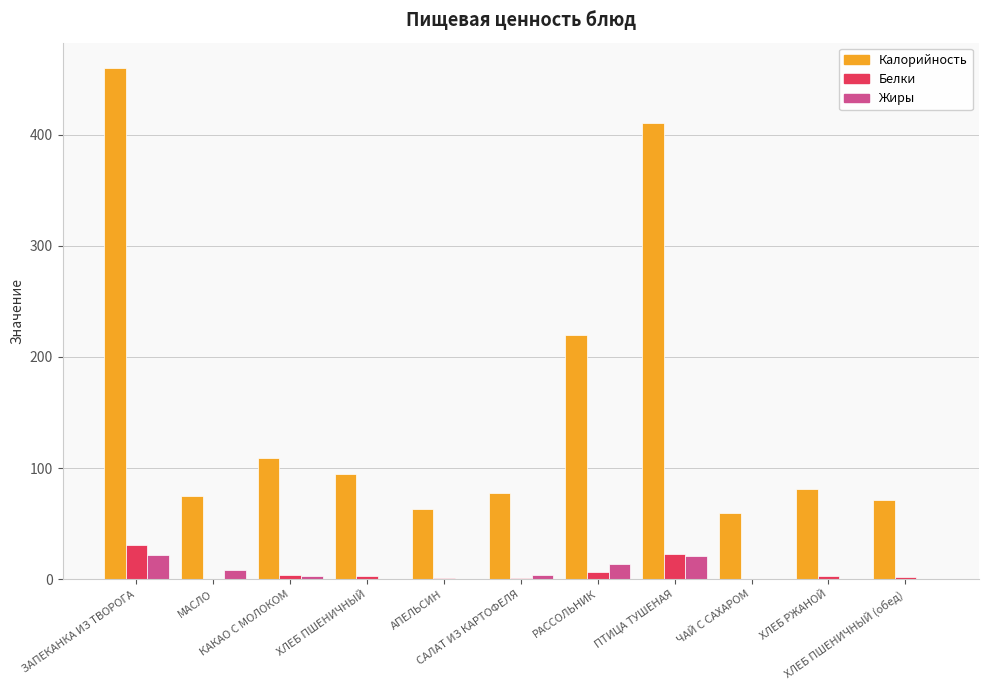

Which series has the largest total across all categories?

Калорийность